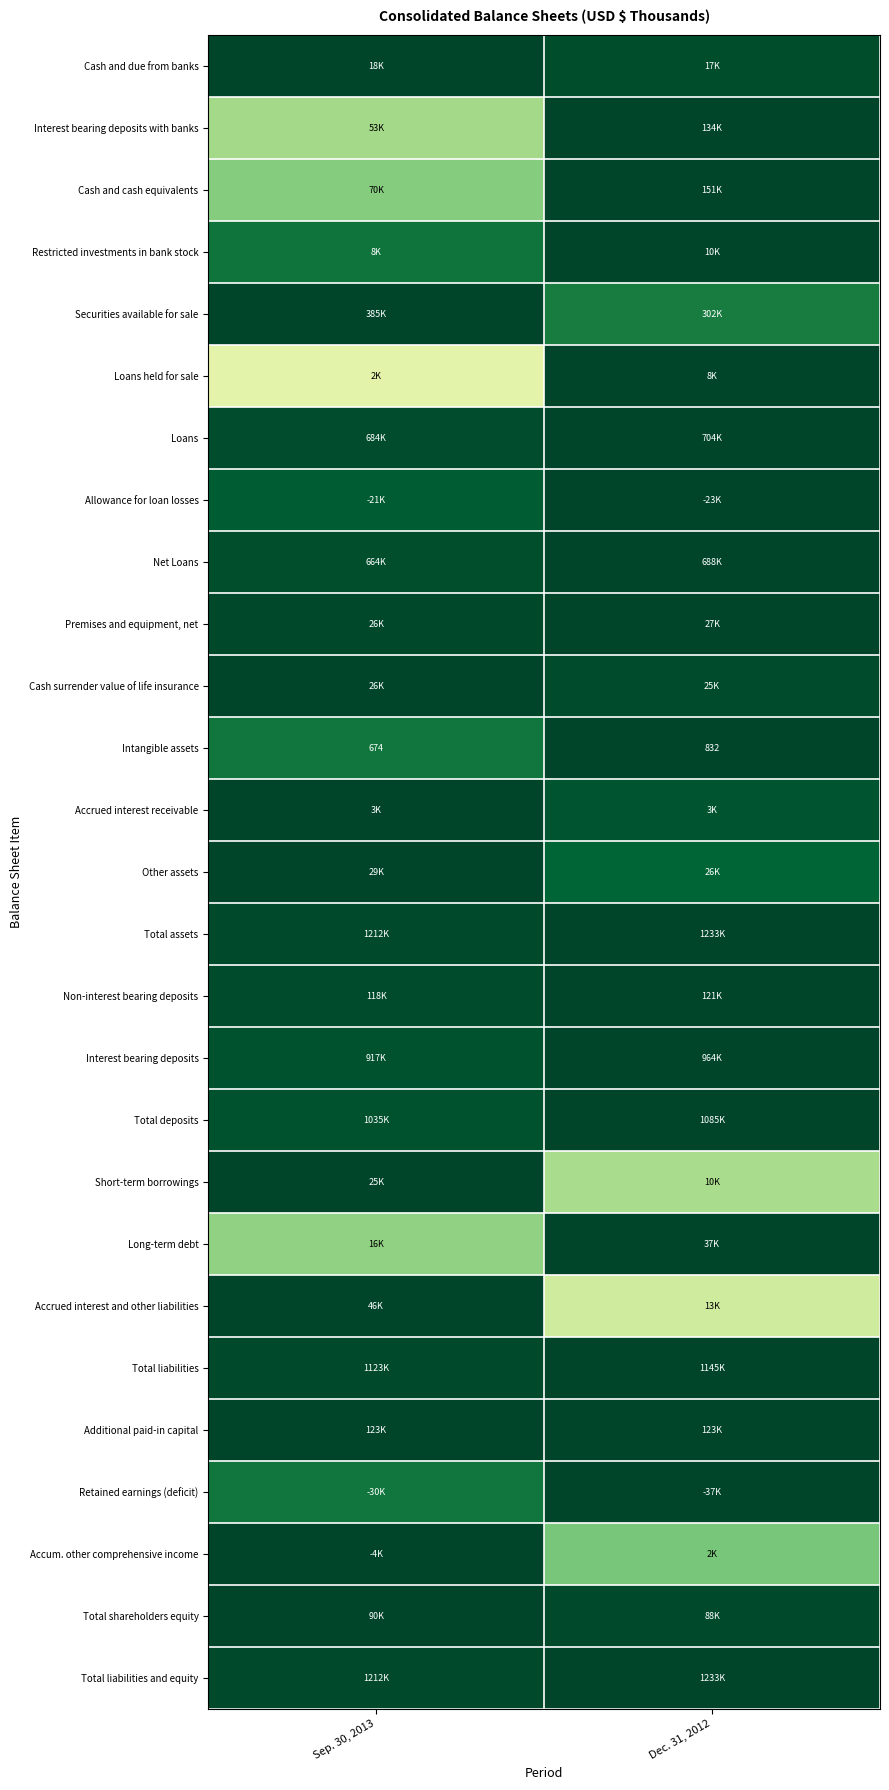

Which category has the lowest value in the Loans held for sale series?

Sep. 30, 2013